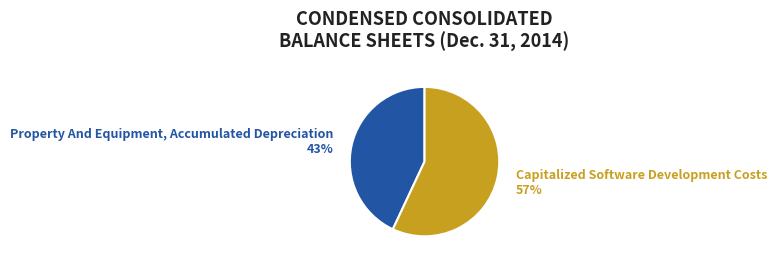

To the nearest percent, what is the average slice percentage?

50%